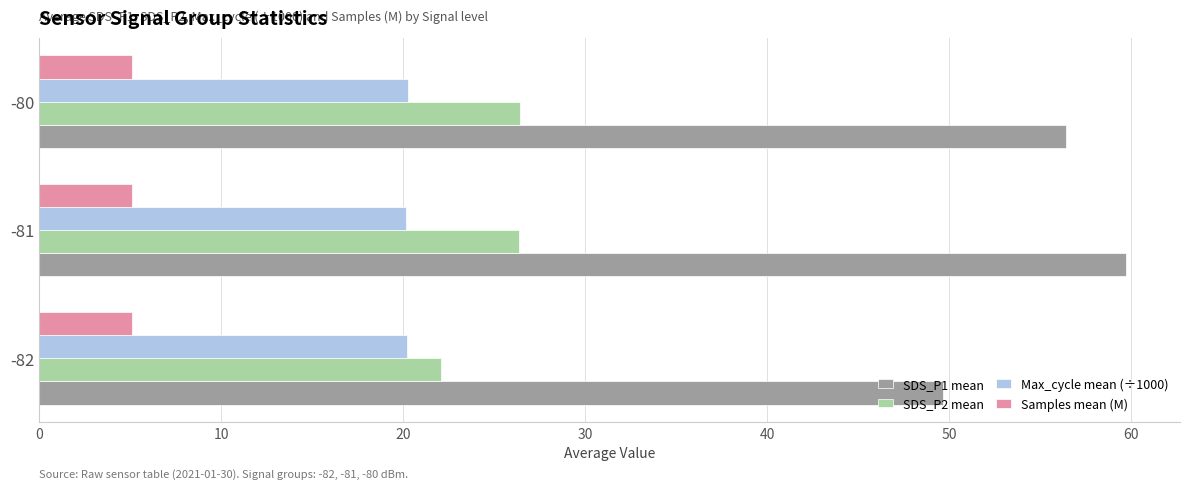

What is the smallest value displayed?

5.1